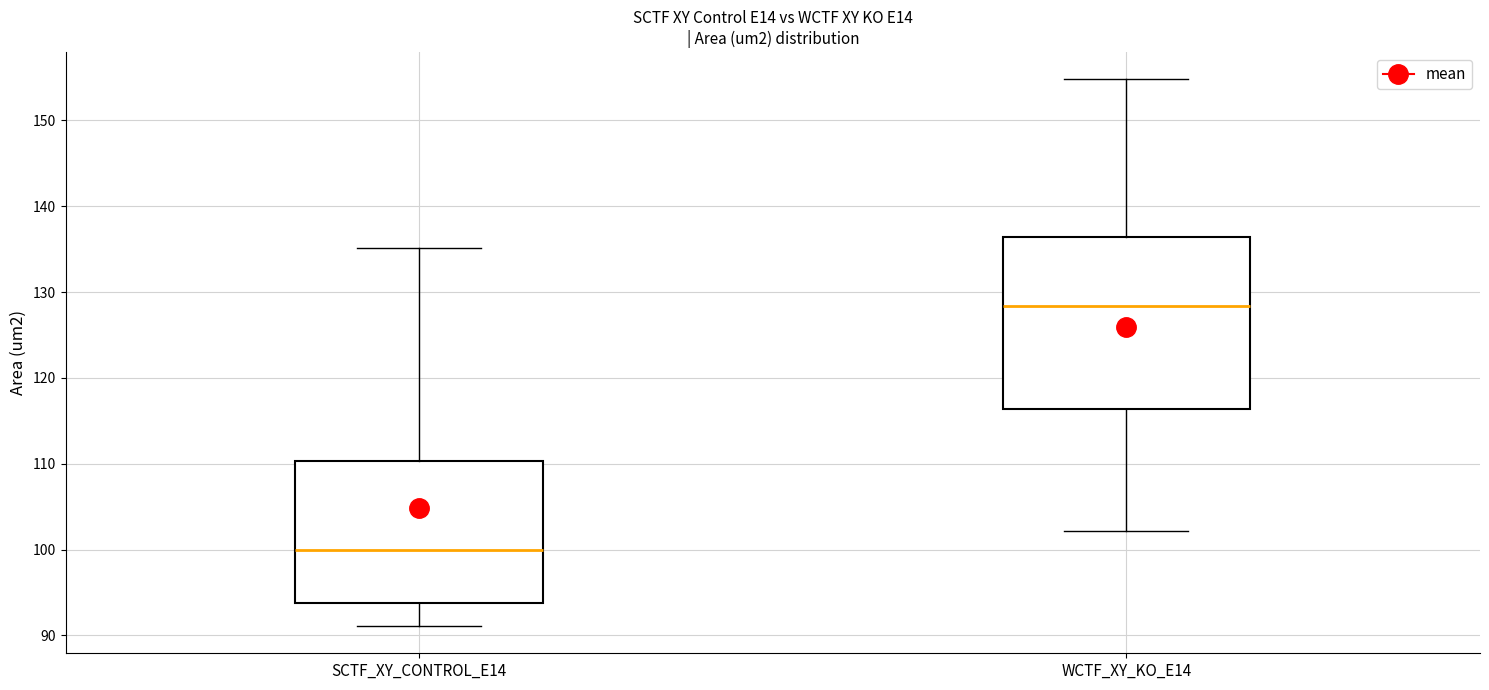

Comparing the boxes themselves (not the whiskers), which one is the tallest?

WCTF_XY_KO_E14